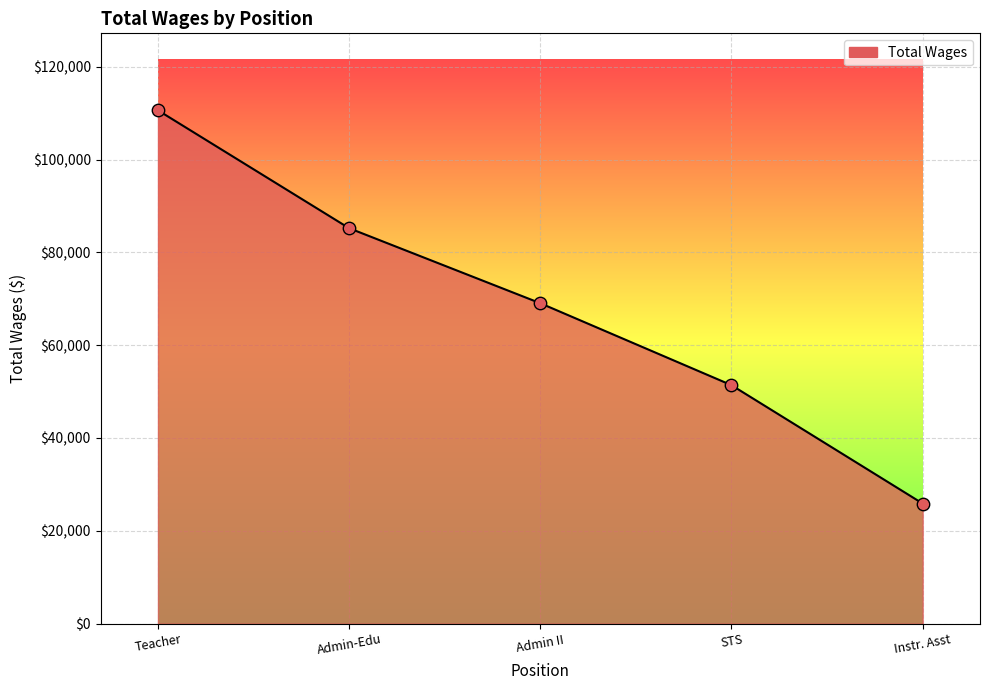

Which has a higher value, STS or Admin-Edu?

Admin-Edu